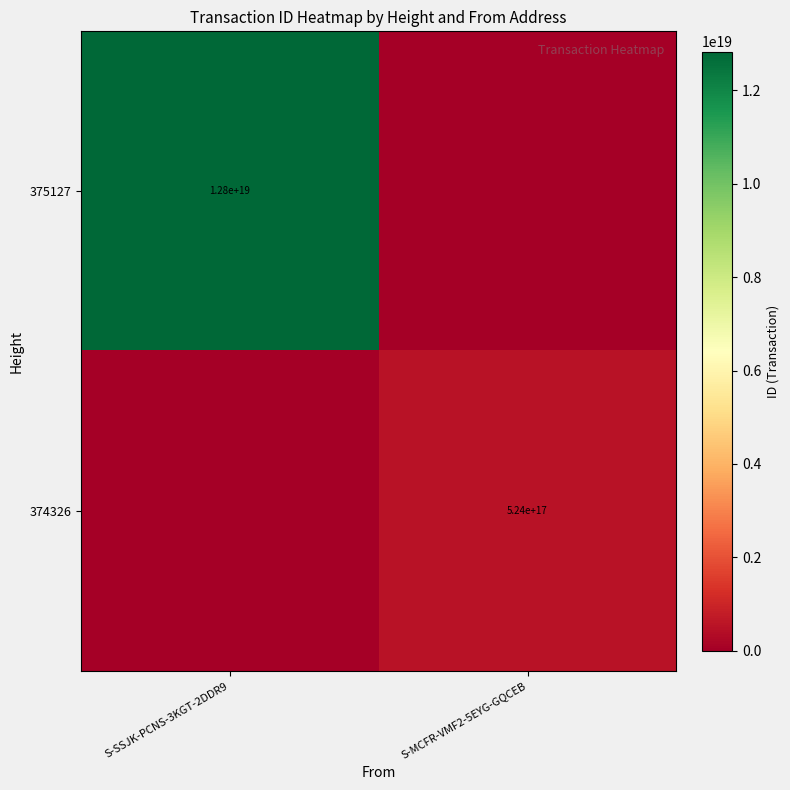

How many data points does each series have?

2